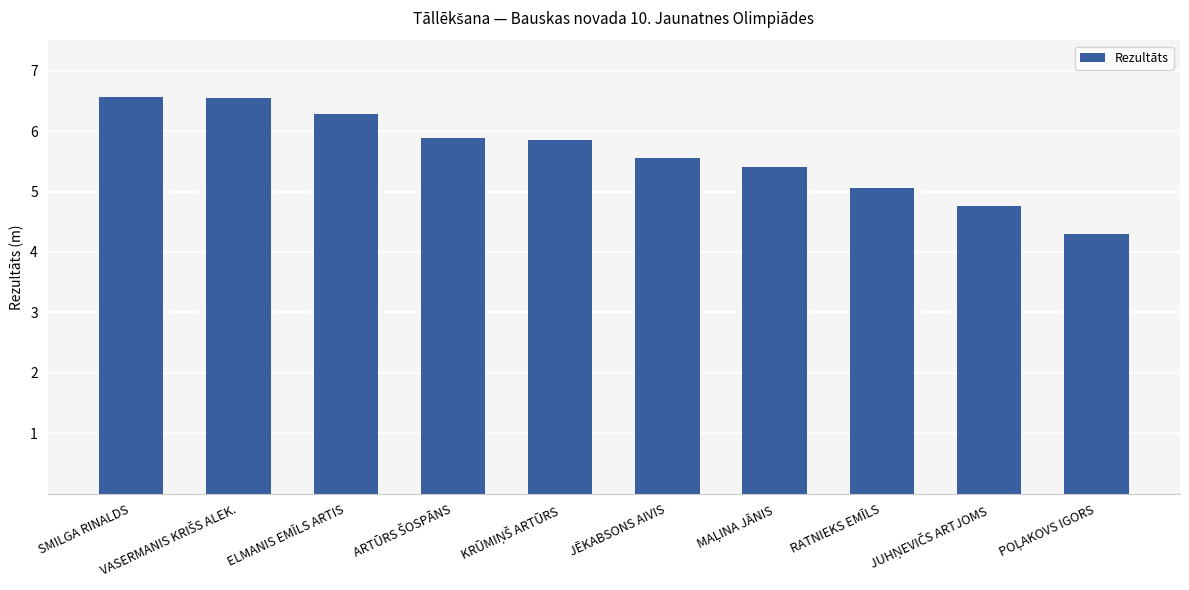

Where is the data nearest to the value 5?

RATNIEKS EMĪLS